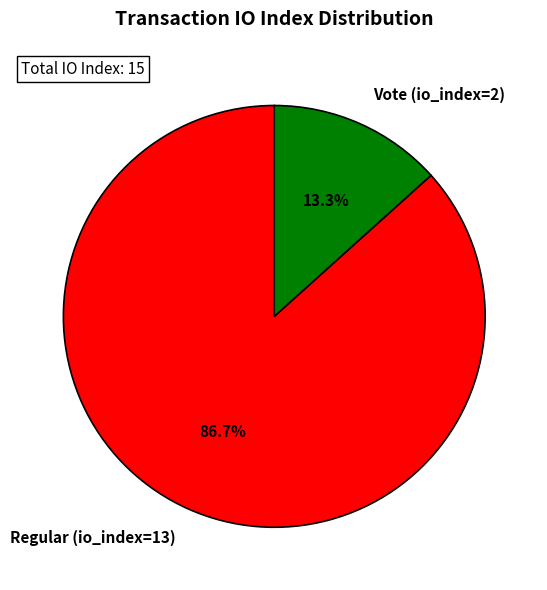

Approximately how many times larger is the value at Vote (io_index=2) compared to Regular (io_index=13)?

0.2